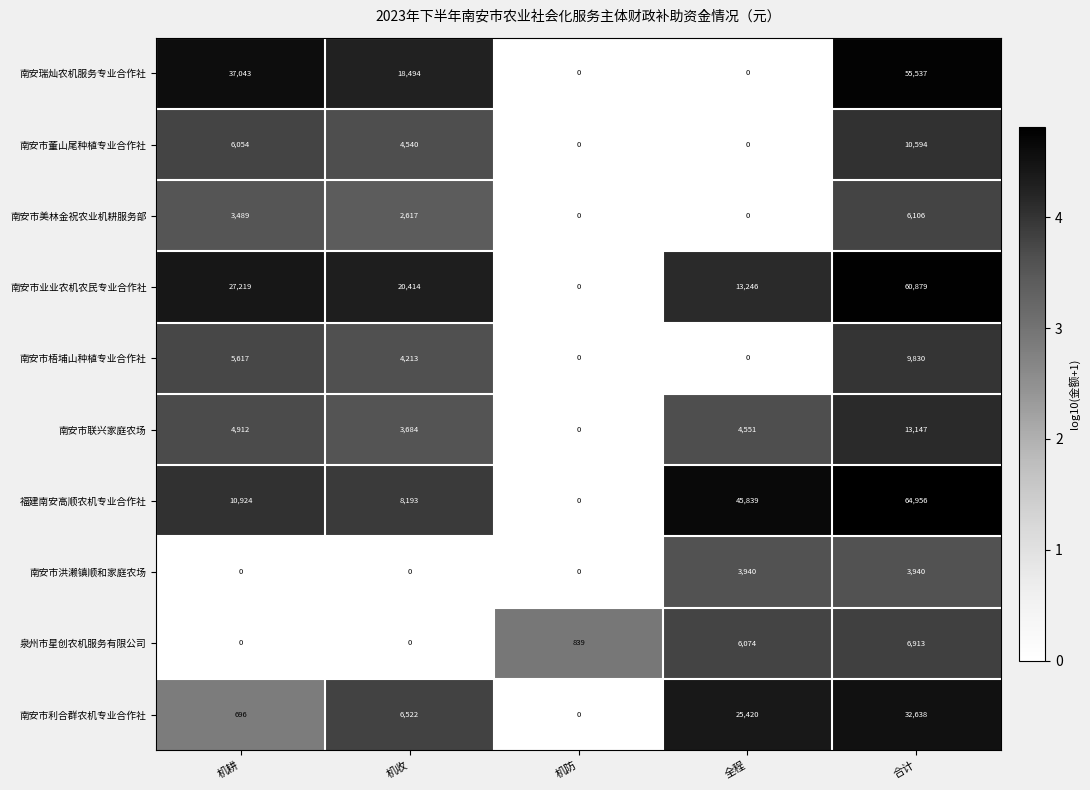

At which label is 南安市利合群农机专业合作社 closest to 16319?

全程